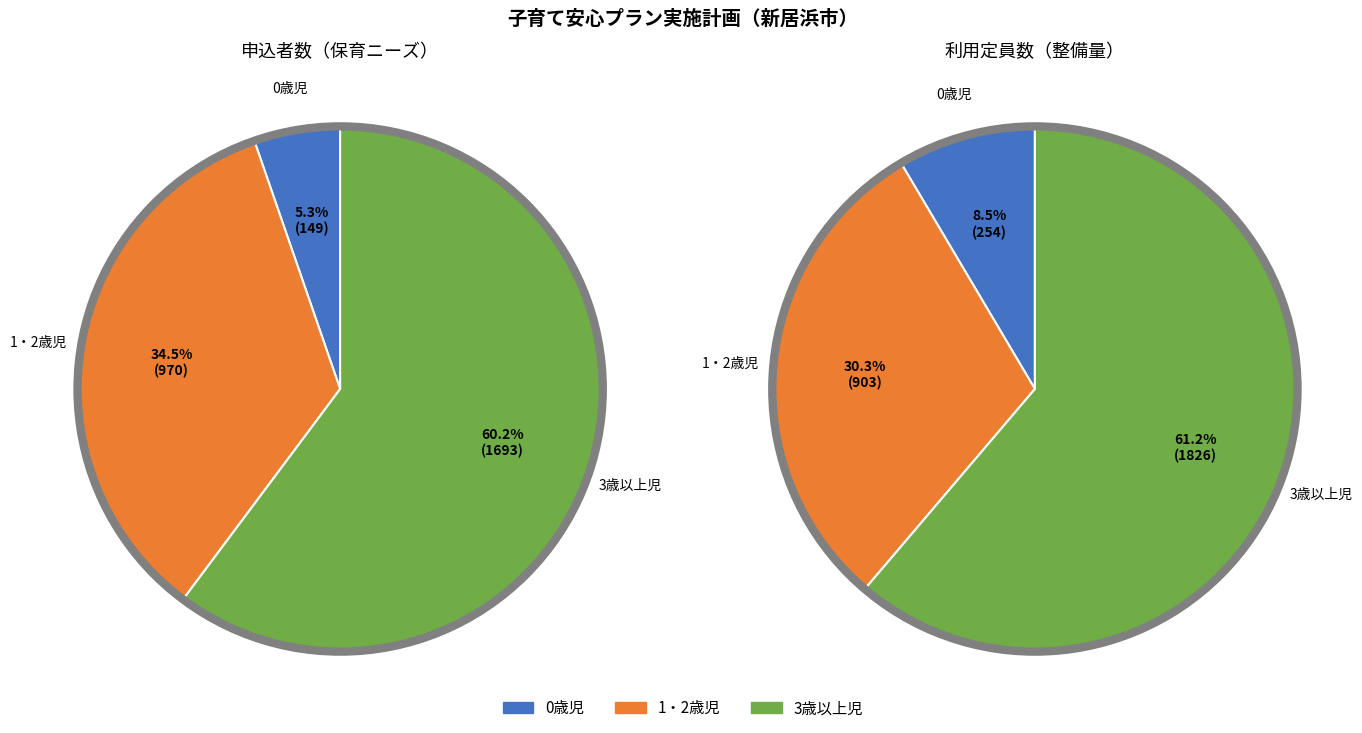

Which series has the largest range (max minus min)?

利用定員数